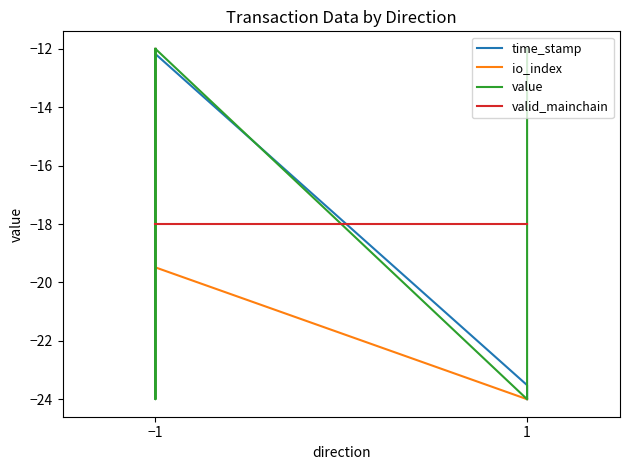

What is the average value of the io_index series?

-20.2